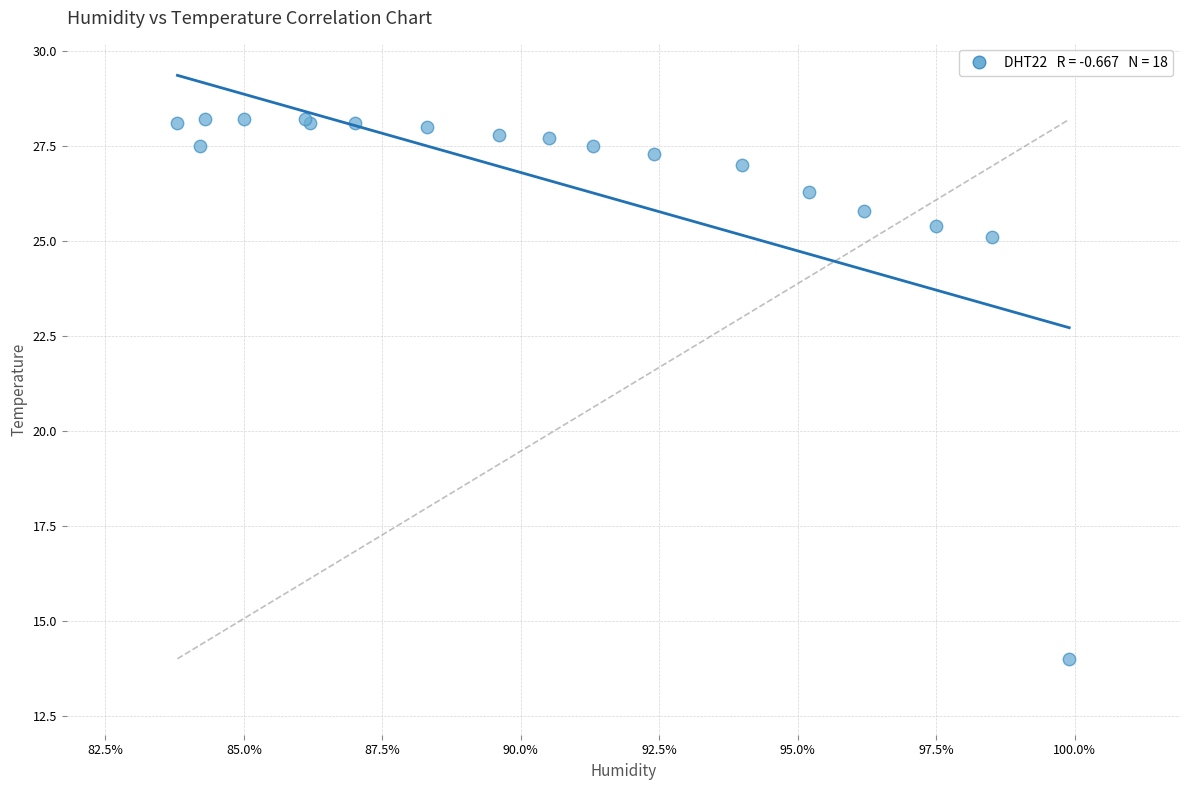

What Y value in the scatter plot is closest to 21?

25.1